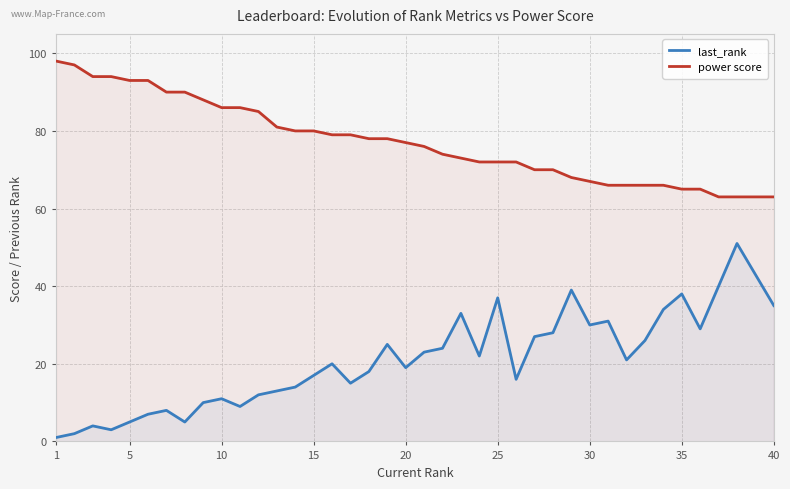

The value of last_rank at 15 is 23. True or false?

False